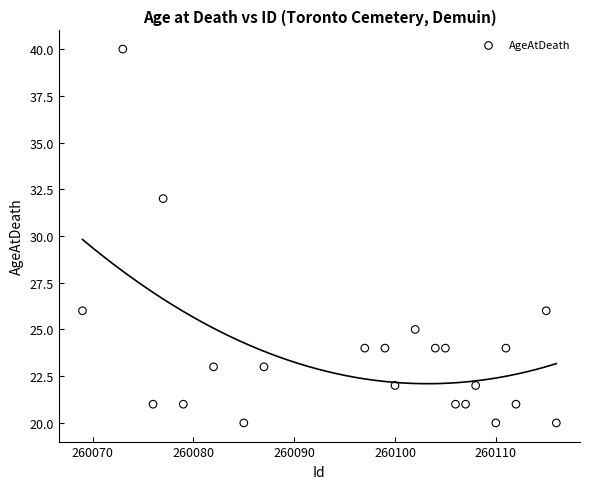

What Y value in the scatter plot is closest to 30?

32